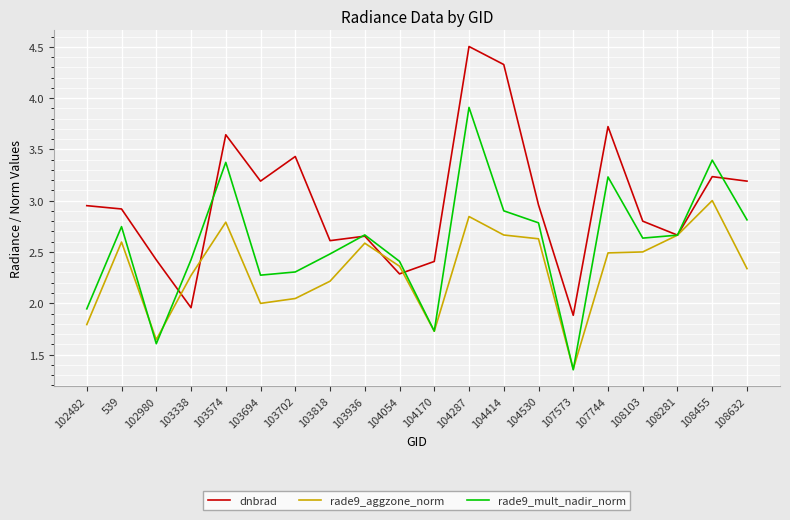

The value of rade9_aggzone_norm at 107744 is 2.5. True or false?

True